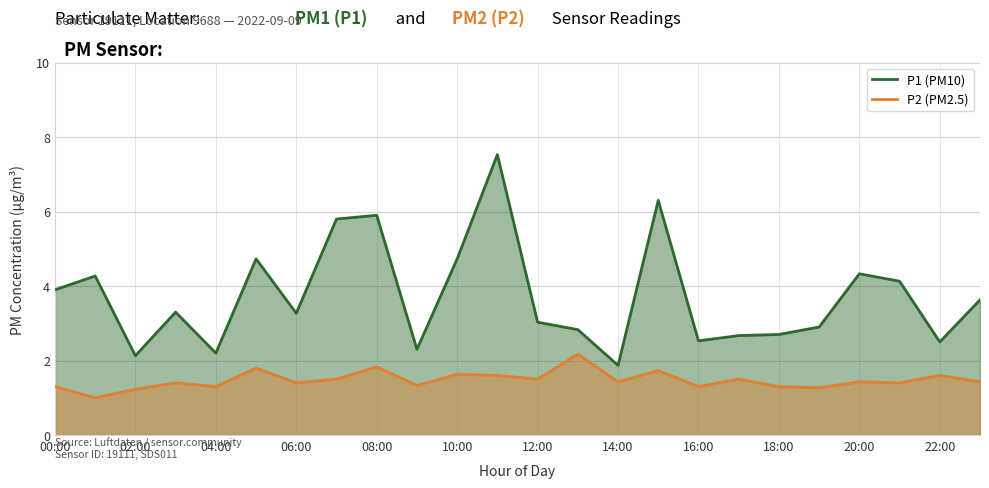

Which series has the widest spread of values?

P1